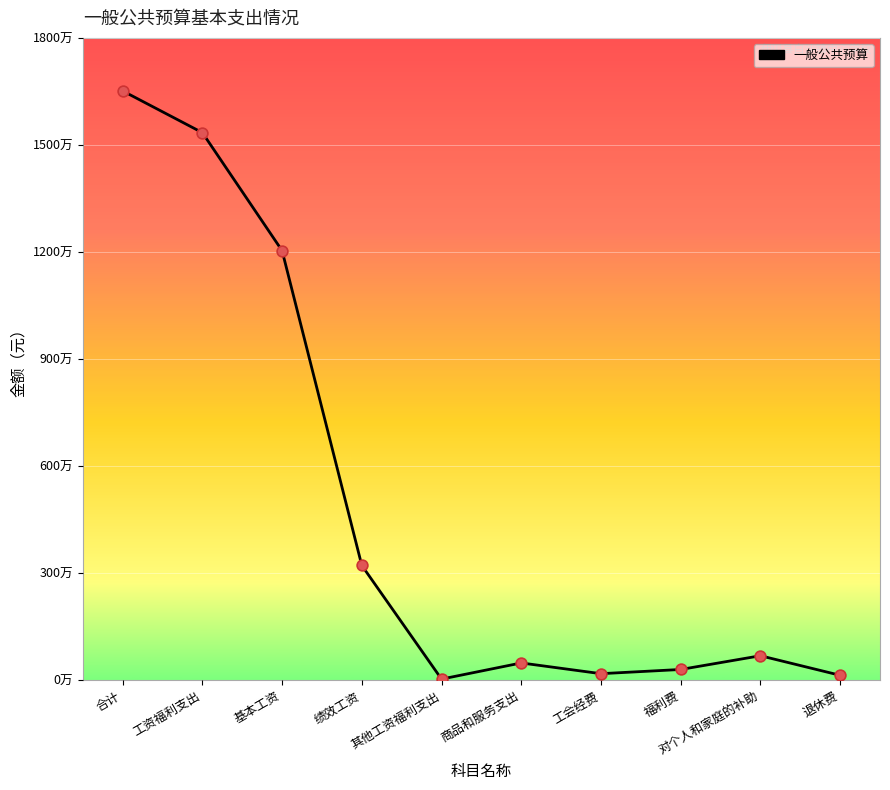

Which has a higher value, 退休费 or 合计?

合计